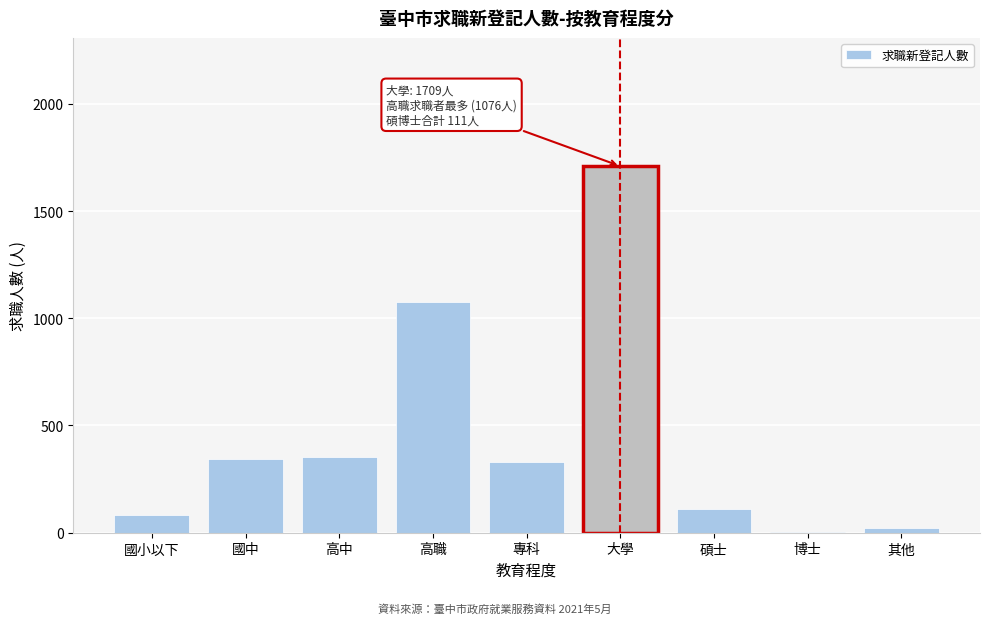

Is it true that the value at 大學 is 2673?

False